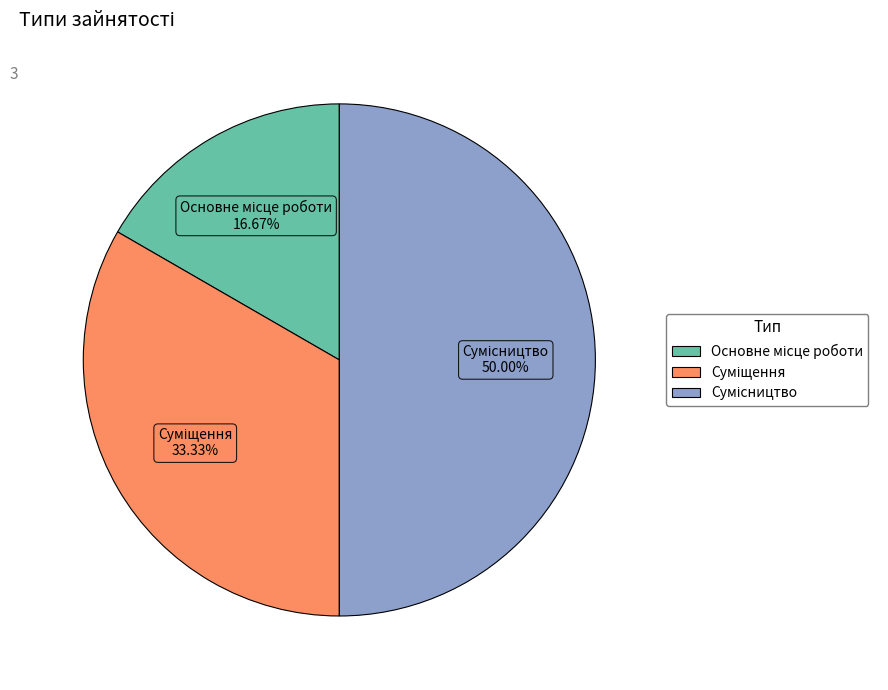

What is the smallest slice in the pie chart?

Основне місце роботи